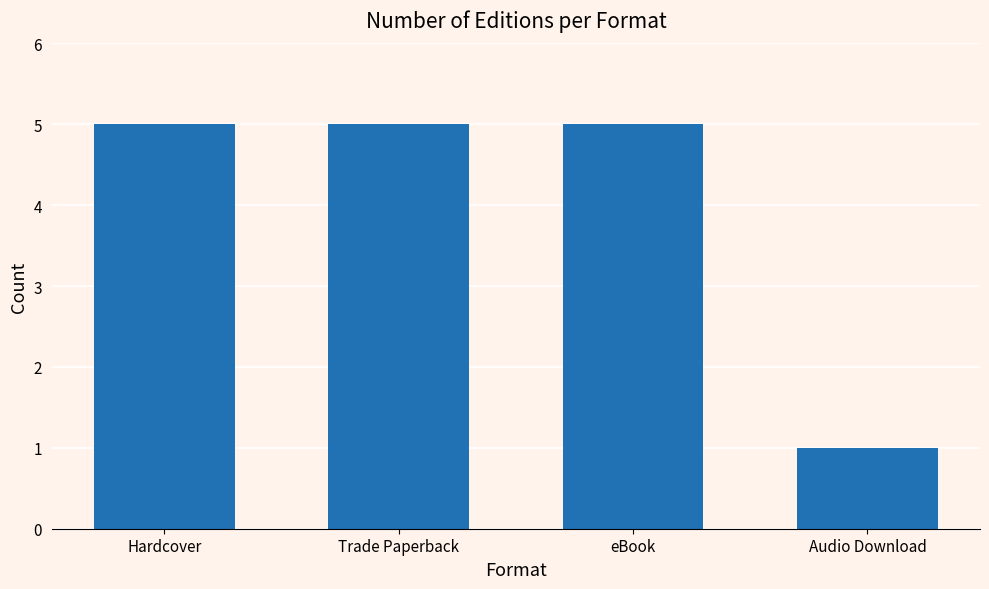

The chart shows a value of 5 at Trade Paperback. True or false?

True